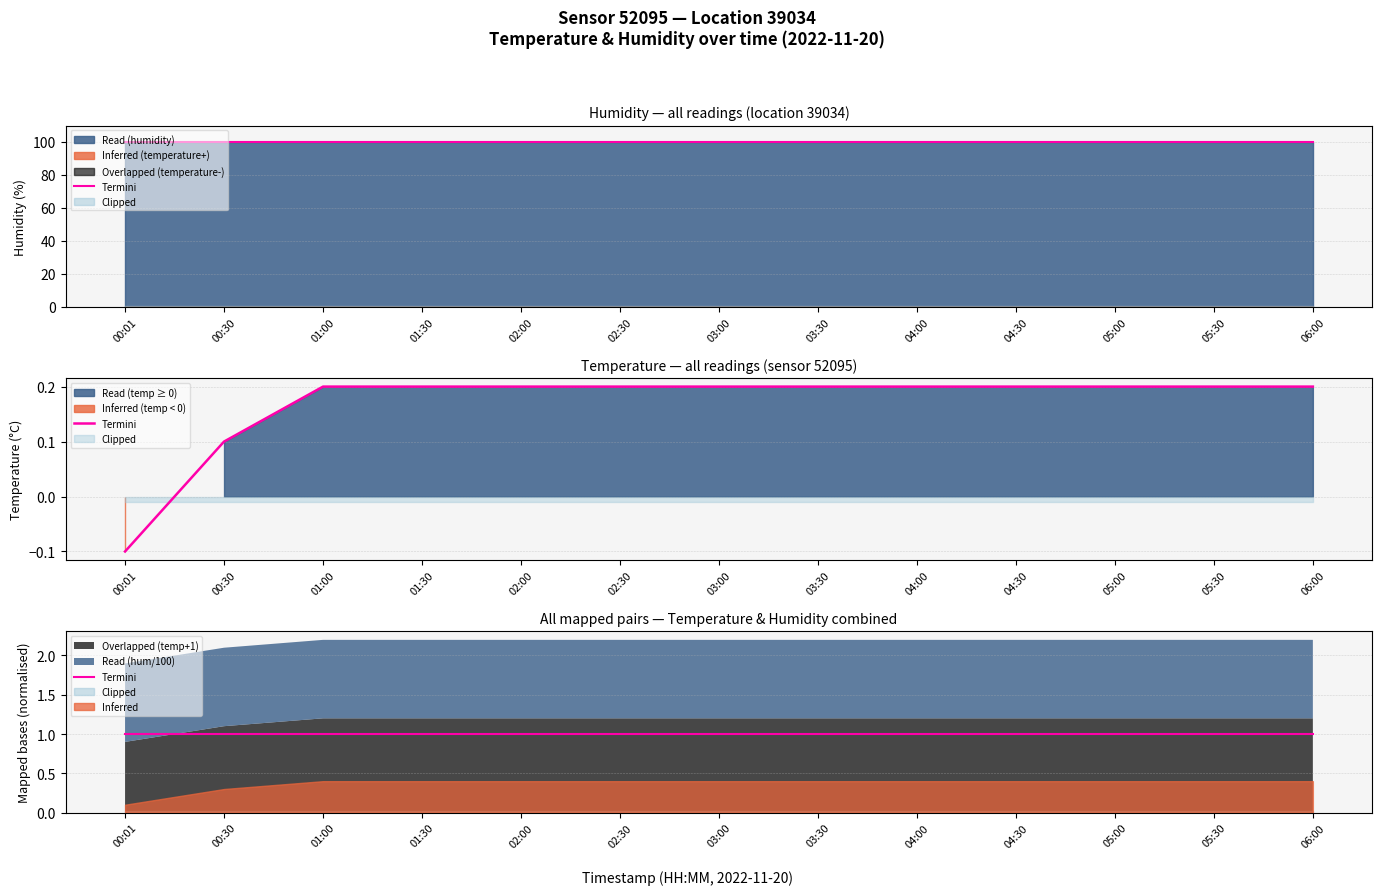

What are all the series names shown in the legend?

Inferred, Overlapped, Read, Termini, Clipped